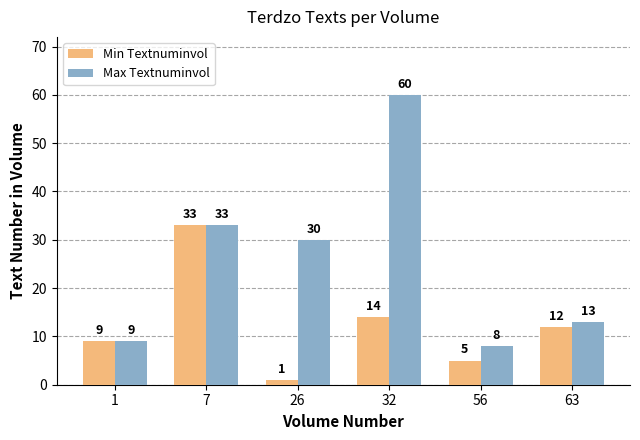

Reading left to right, extract all data points from this chart.

Min Textnuminvol: 1=9	7=33	26=1	32=14	56=5	63=12
Max Textnuminvol: 1=9	7=33	26=30	32=60	56=8	63=13